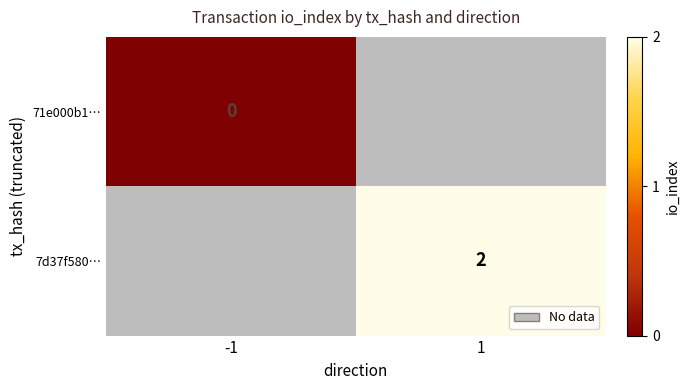

The 7d37f580… series shows 1 at 1. True or false?

False